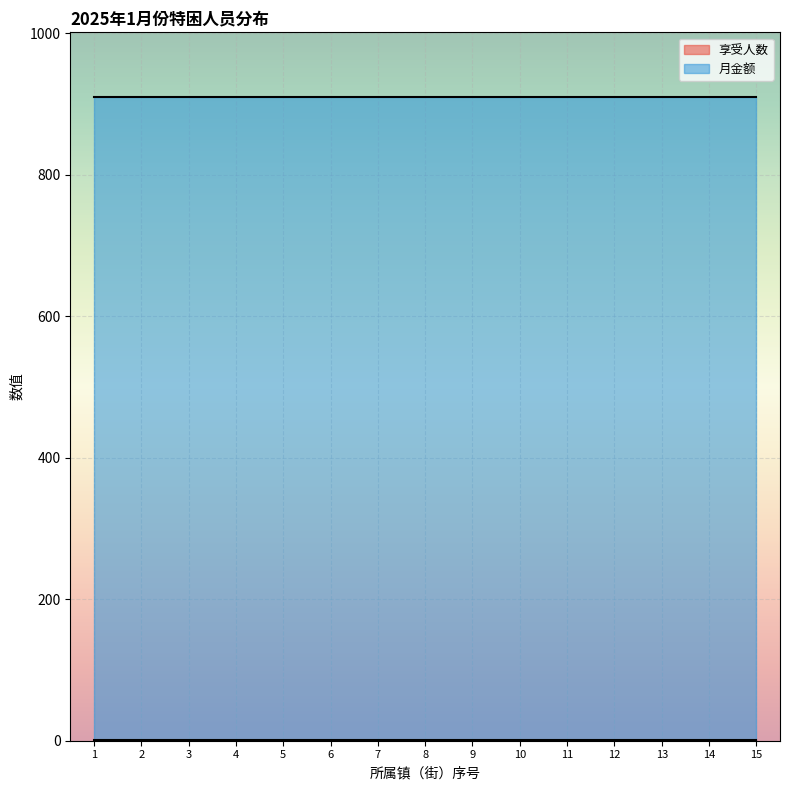

True or false: 月金额 has more than 1 interior local peaks.

False